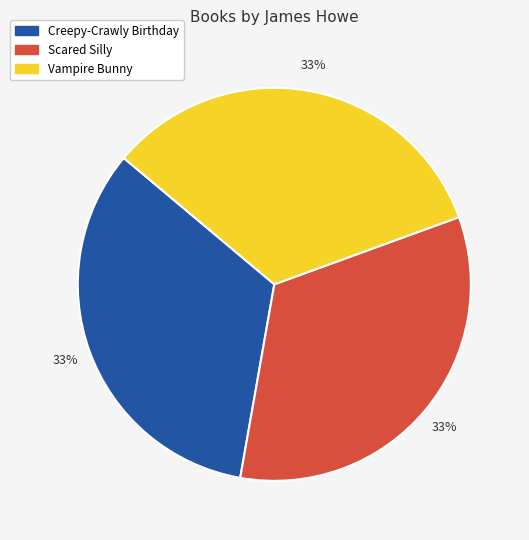

Do Scared Silly and Vampire Bunny together represent more than half of the pie?

Yes